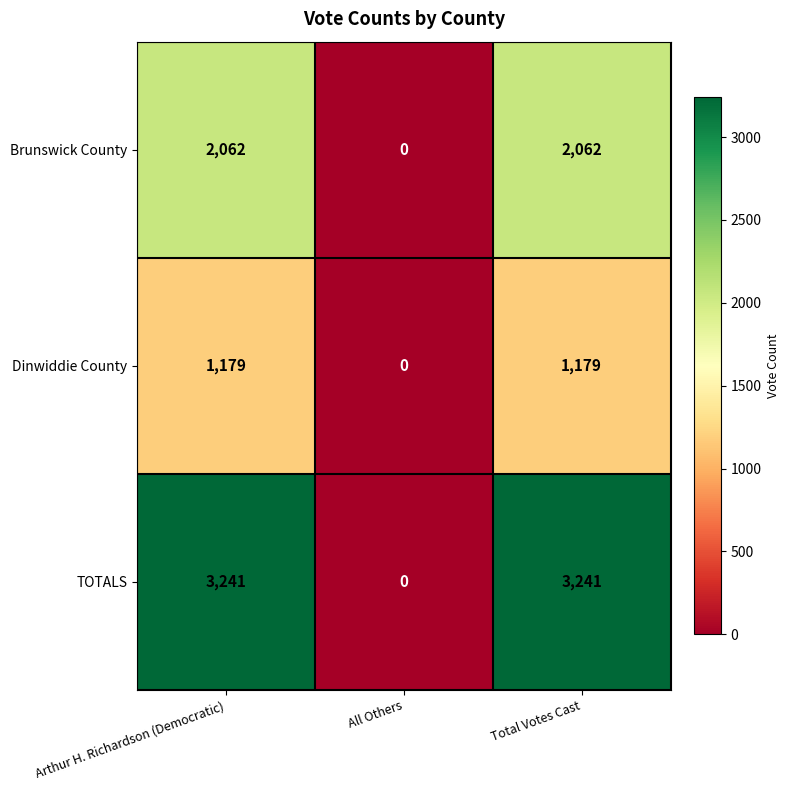

Count the number of data series in this chart.

3